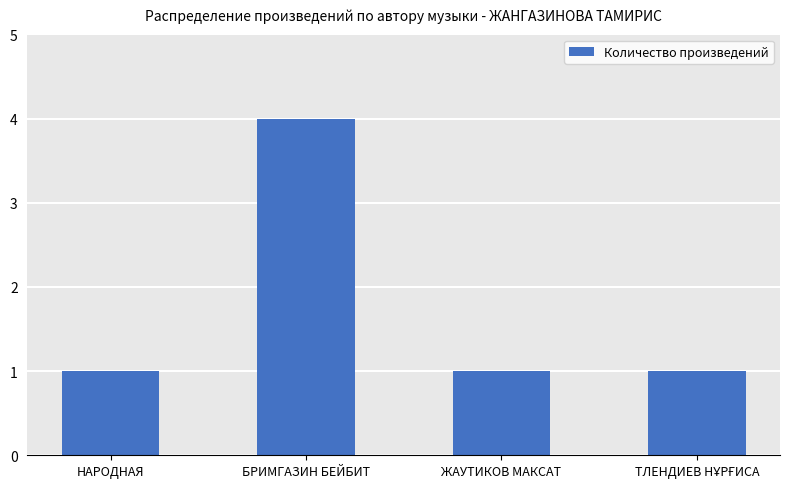

True or false: the data shows 1 at НАРОДНАЯ.

True